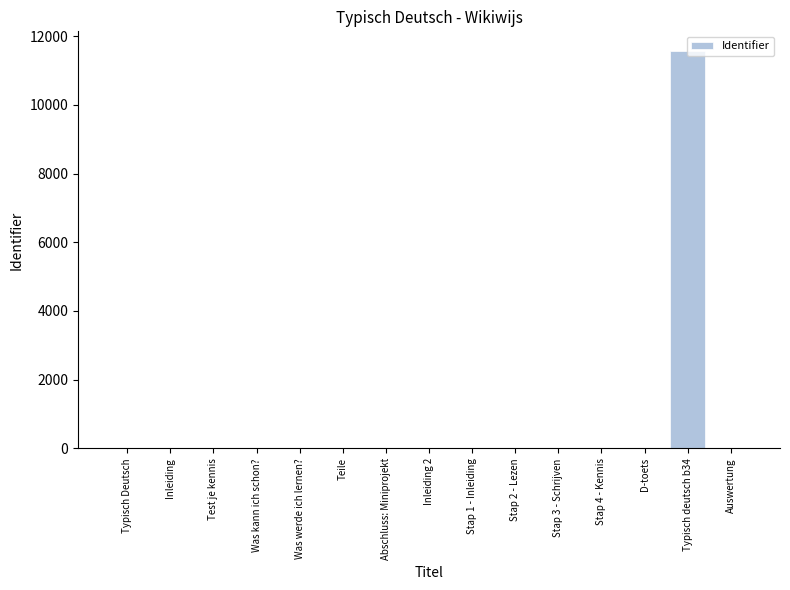

What is the maximum value shown in the chart?

11559